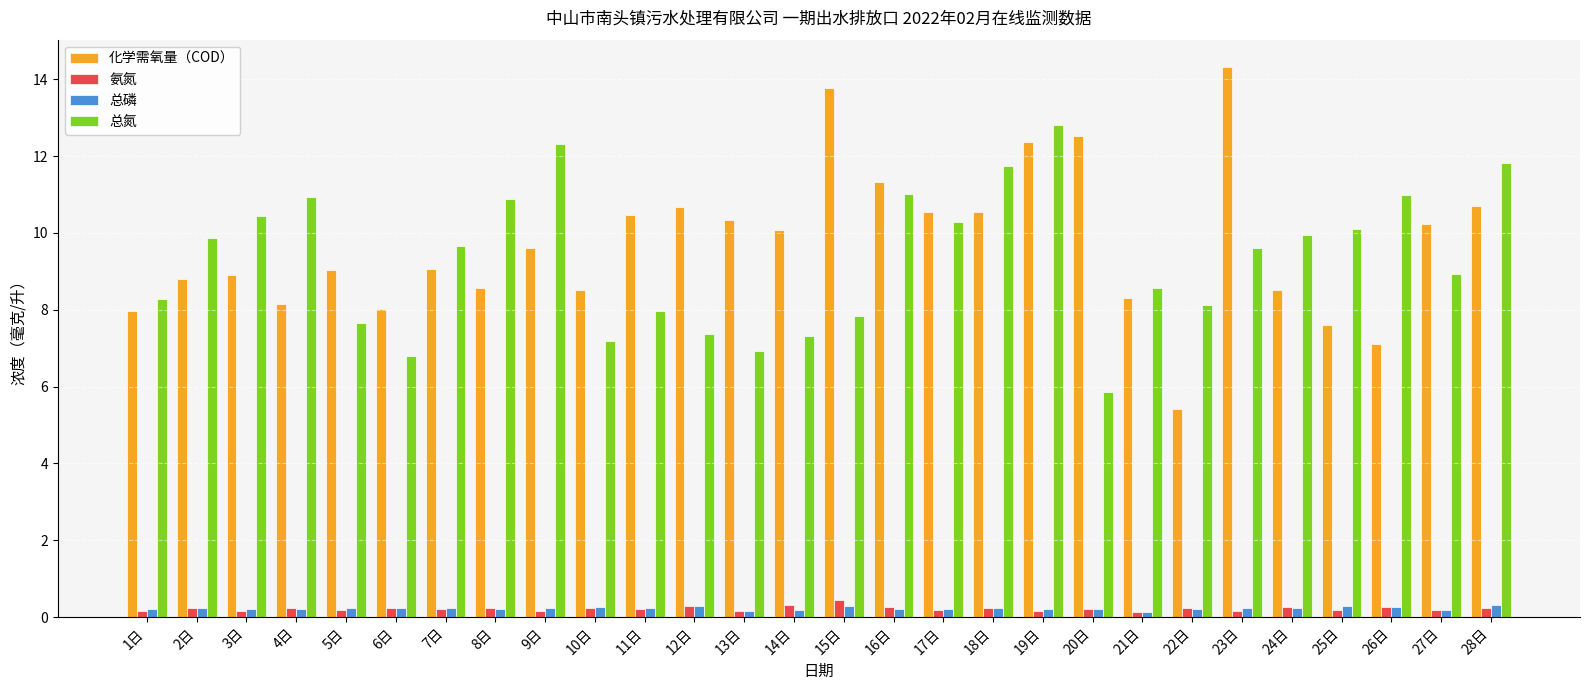

At how many categories does at least one series exceed 6?

28